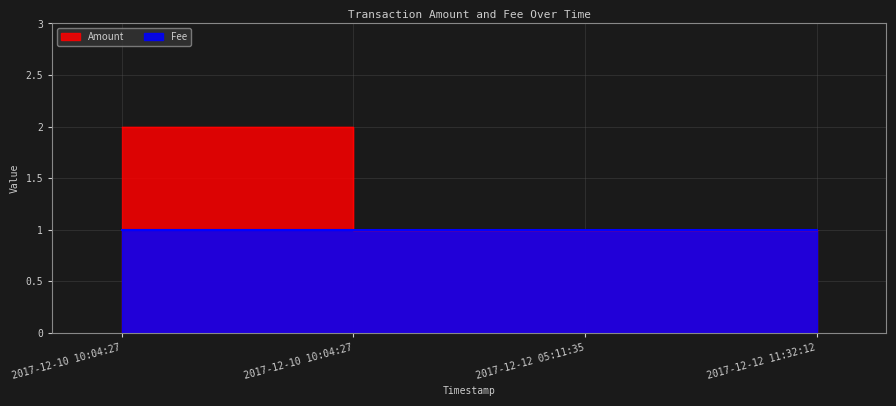

Which label corresponds to the largest value in the chart?

2017-12-10 10:04:27